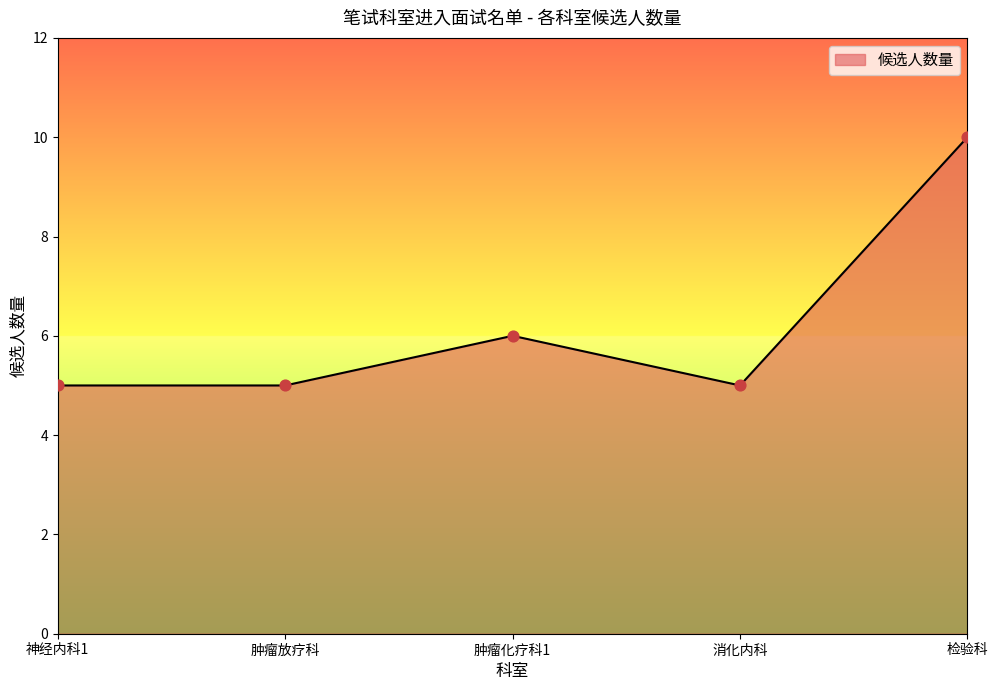

What is the ratio of the value at 肿瘤放疗科 to the value at 肿瘤化疗科1?

0.8